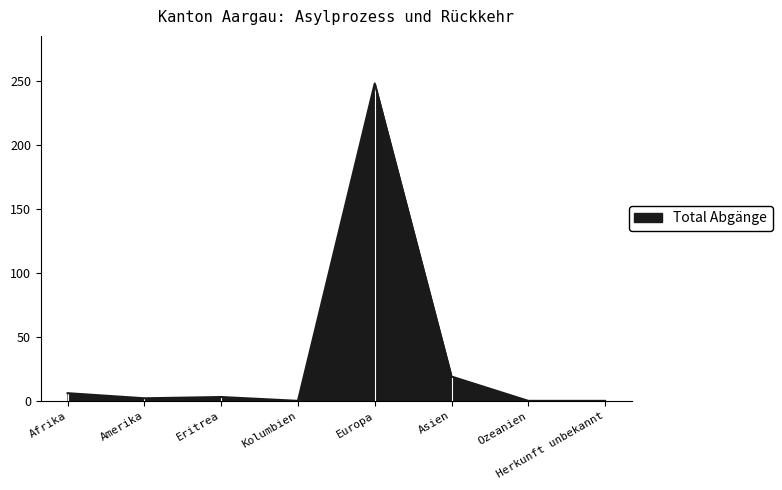

Is it true that the value at Afrika is 6?

True